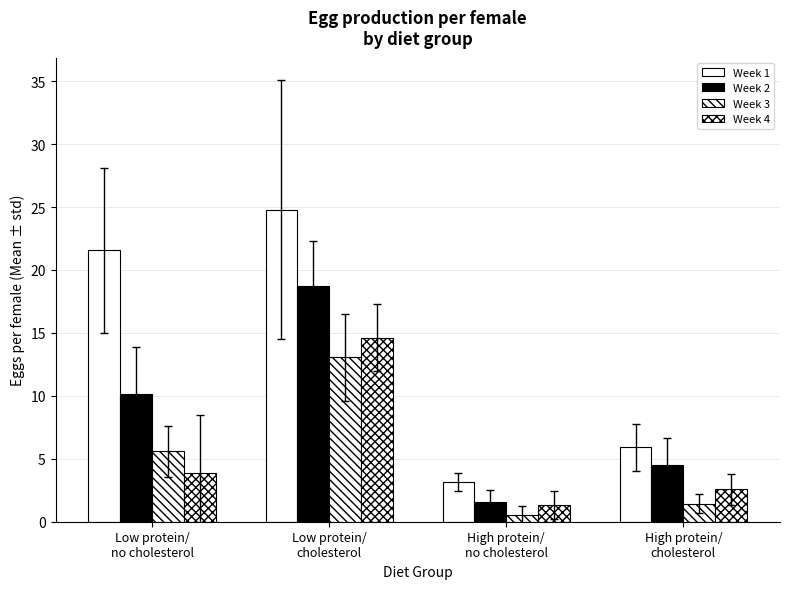

How many groups of bars are there?

4